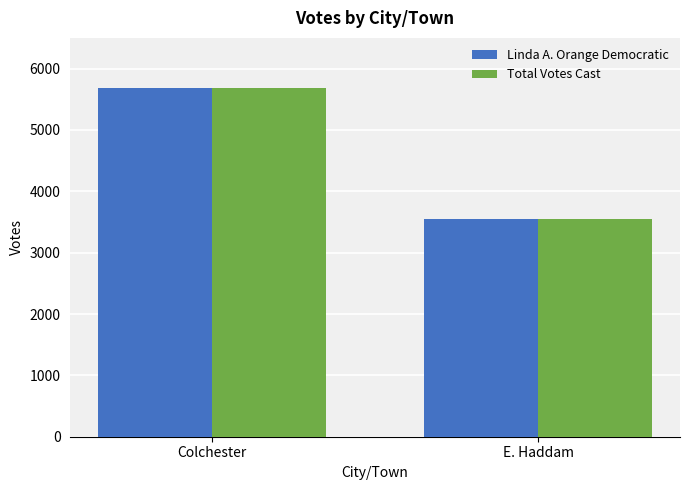

What is the difference between the maximum and minimum values in the Linda A. Orange Democratic series?

2126